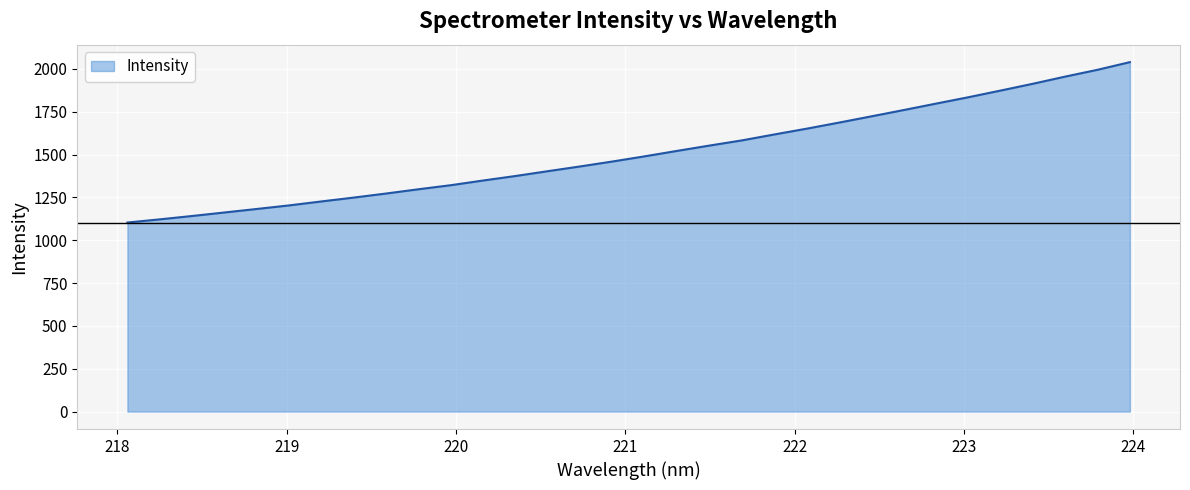

What is the smallest value displayed?

1103.4